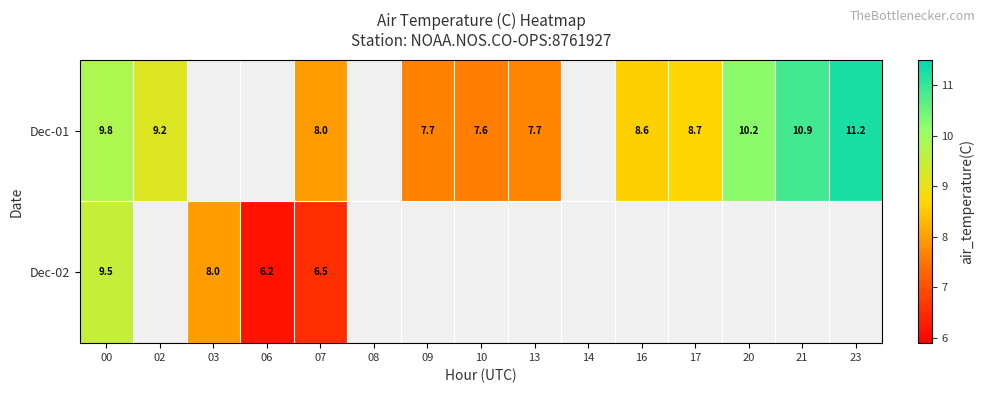

Is it true that Dec-02 equals 10.0 at 07?

False